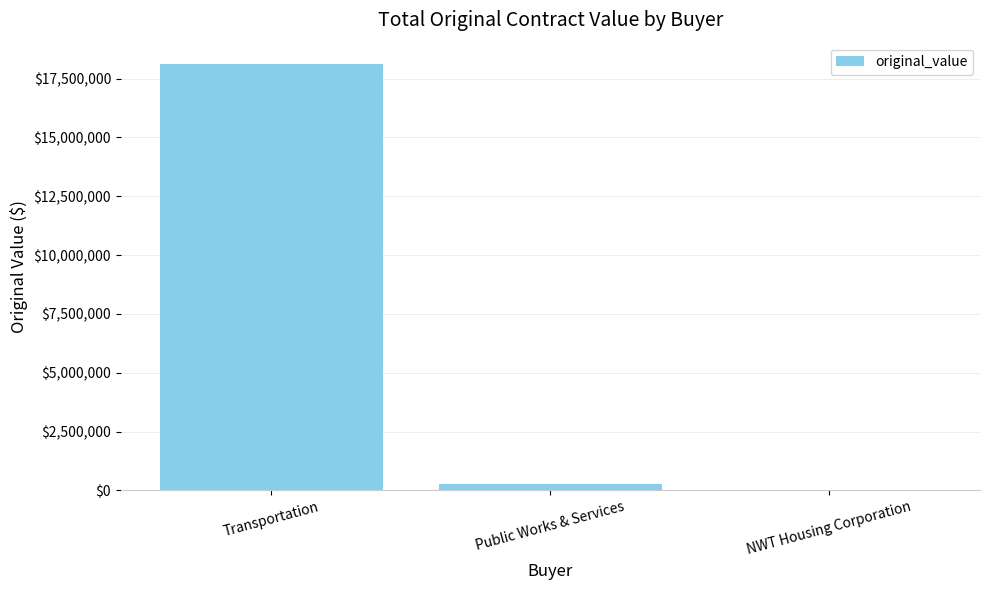

Approximately how many times larger is the value at Transportation compared to Public Works & Services?

67.5